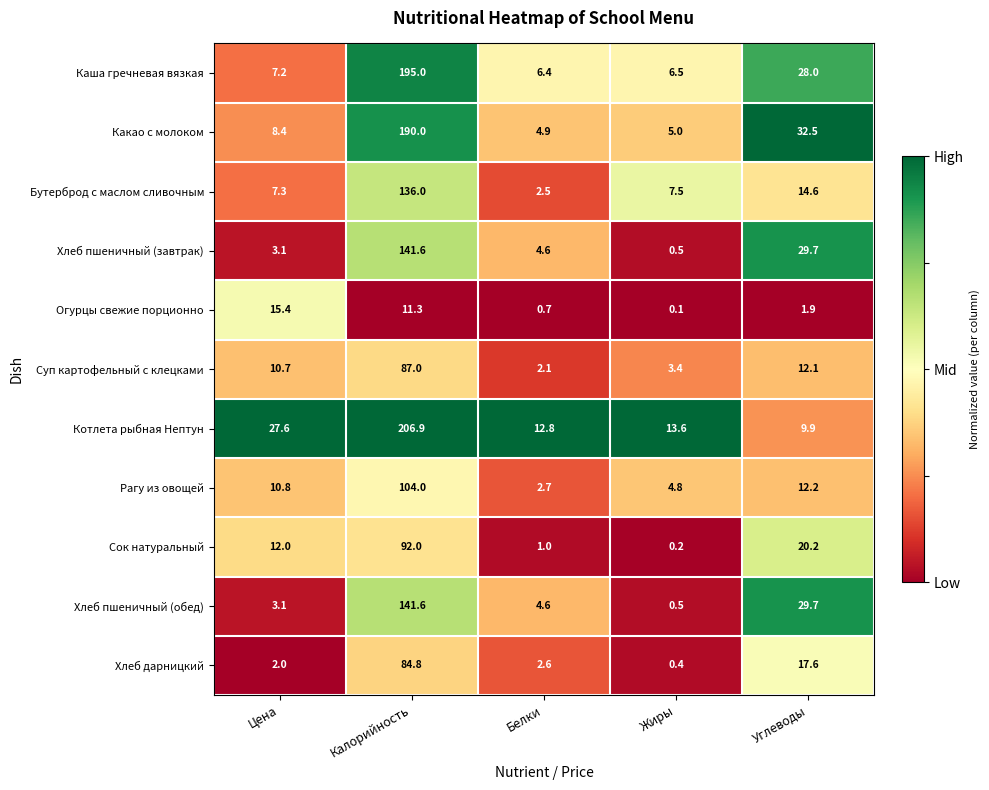

What is the difference between the highest and lowest values at Жиры?

13.5